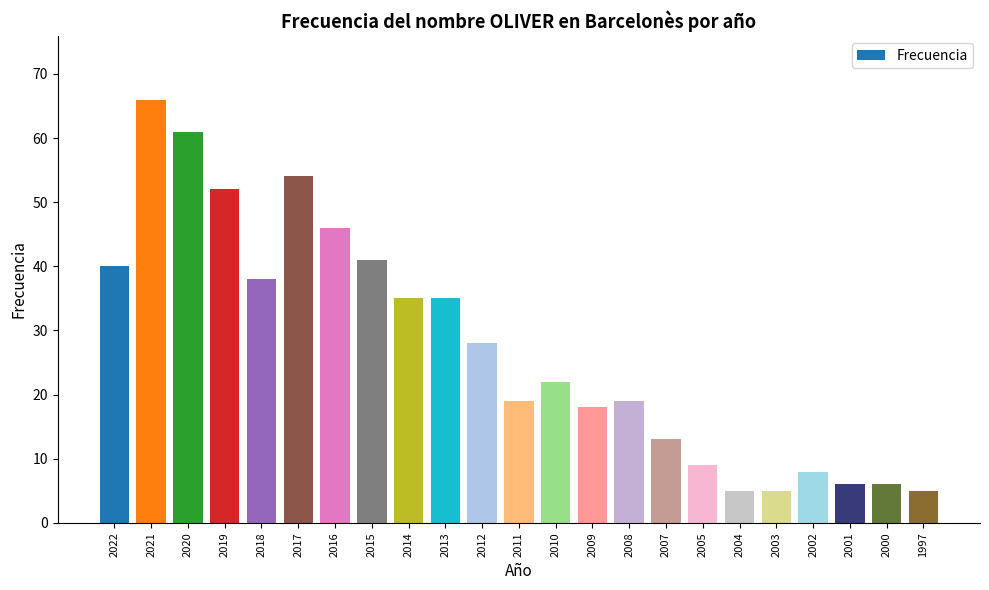

Reading left to right, extract all data points from this chart.

40	66	61	52	38	54	46	41	35	35	28	19	22	18	19	13	9	5	5	8	6	6	5